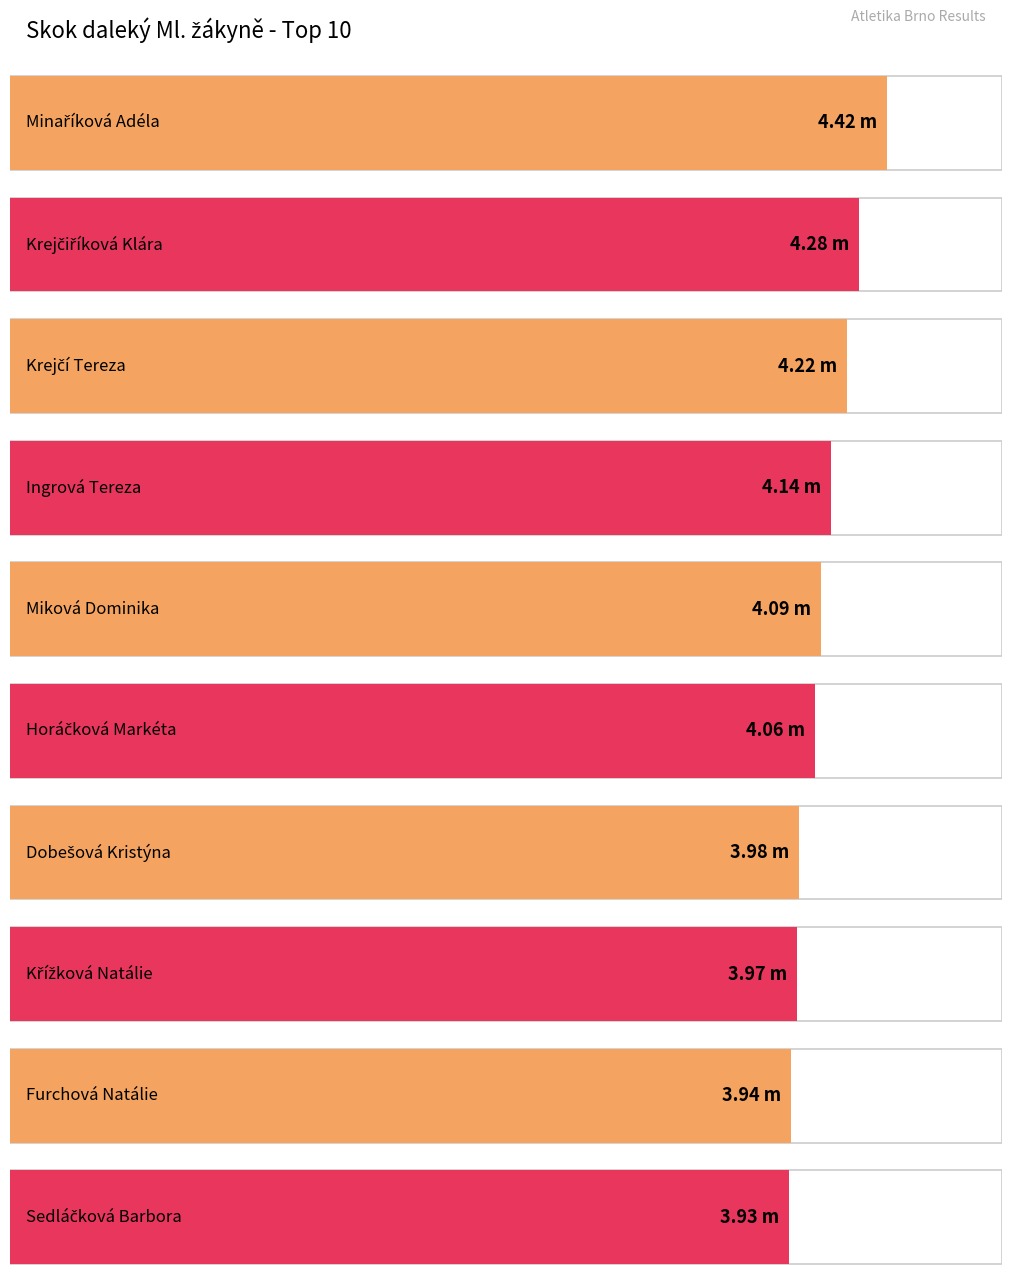

The chart shows a value of 2.2 at Miková Dominika. True or false?

False